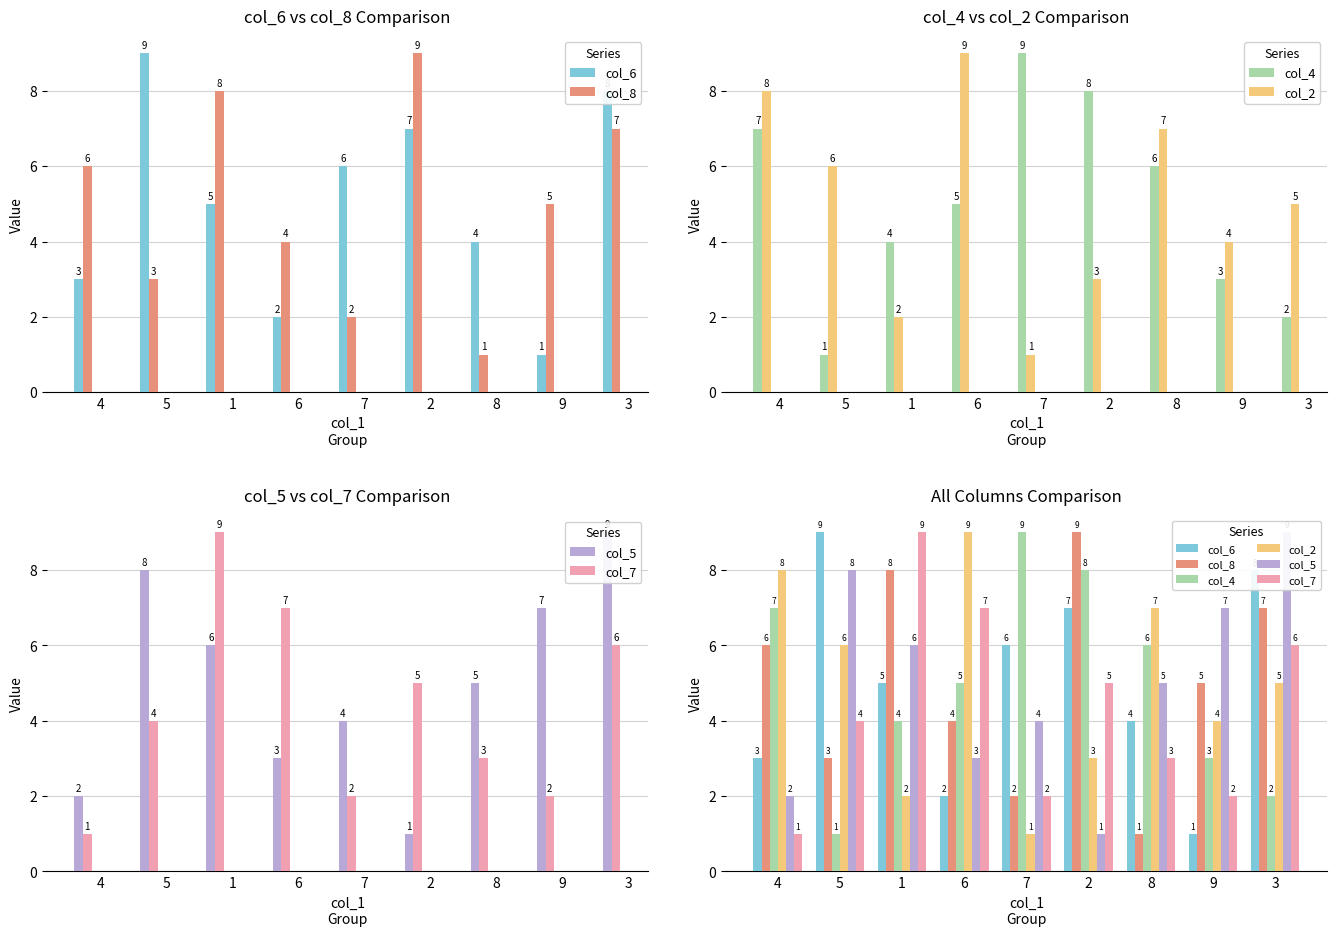

At which category does the chart reach its minimum across all series?

9